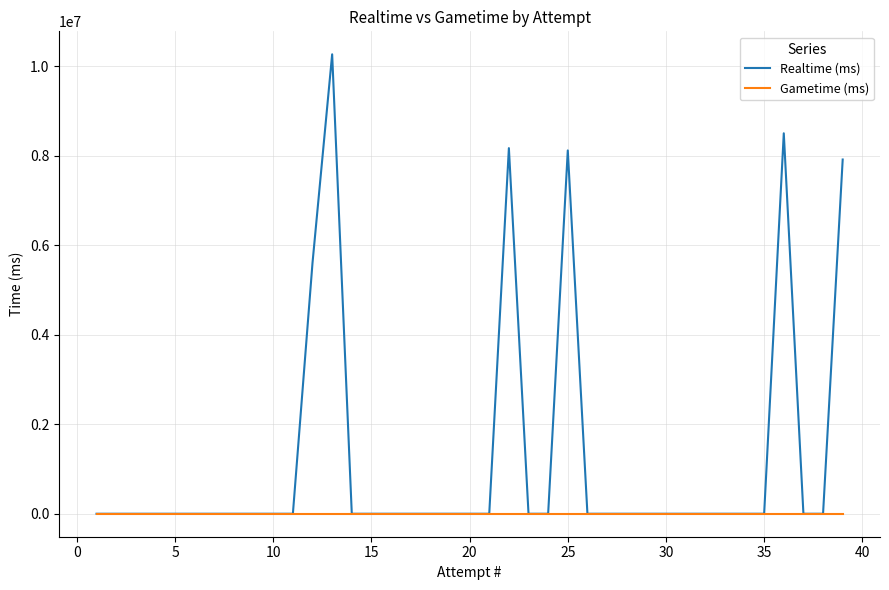

What is the average value of the Realtime (ms) series?

1245570